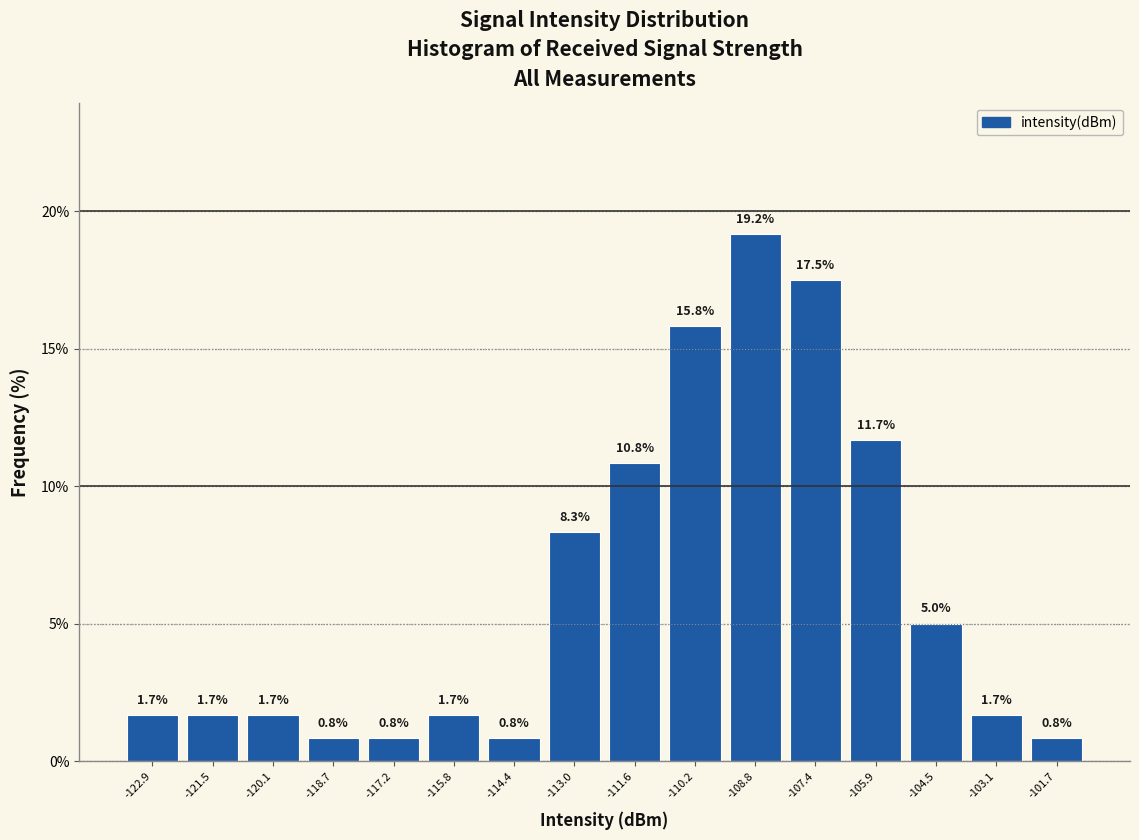

Reading left to right, transcribe this chart: for each bar, give the range it covers on the x-axis and its height. The bar edges are not printed on the chart, so give them approximately, as read against the axis.

-123.6 to -122.2: 1.7
-122.2 to -120.8: 1.7
-120.8 to -119.4: 1.7
-119.4 to -118.0: 0.8
-118.0 to -116.6: 0.8
-116.6 to -115.2: 1.7
-115.2 to -113.8: 0.8
-113.8 to -112.2: 8.3
-112.2 to -110.8: 10.8
-110.8 to -109.4: 15.8
-109.4 to -108.0: 19.2
-108.0 to -106.6: 17.5
-106.6 to -105.2: 11.7
-105.2 to -103.8: 5.0
-103.8 to -102.4: 1.7
-102.4 to -101.0: 0.8